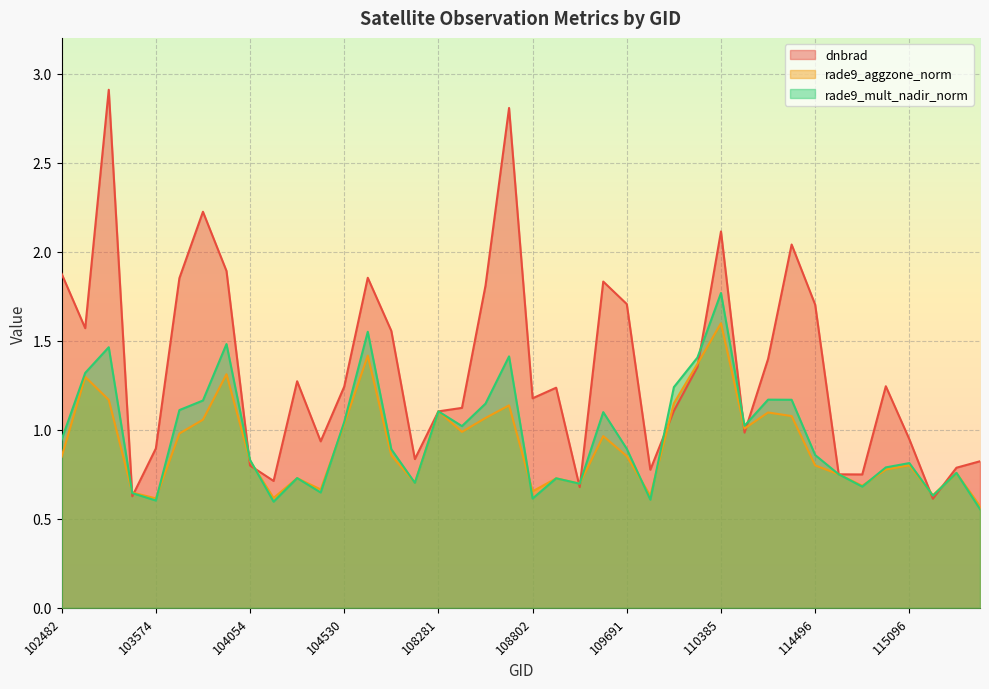

Rank the series at 103338 from lowest to highest value.

dnbrad, rade9_mult_nadir_norm, rade9_aggzone_norm